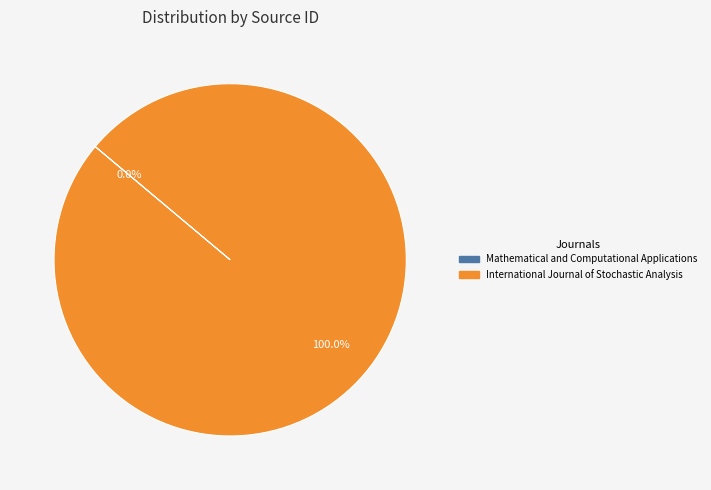

What is the largest slice in the pie chart?

International Journal of Stochastic Analysis